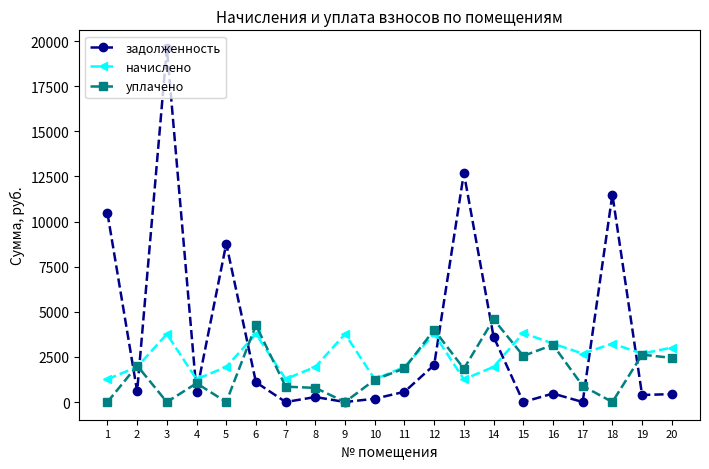

Rank the series by their average value, from lowest to highest.

уплачено, начислено, задолженность